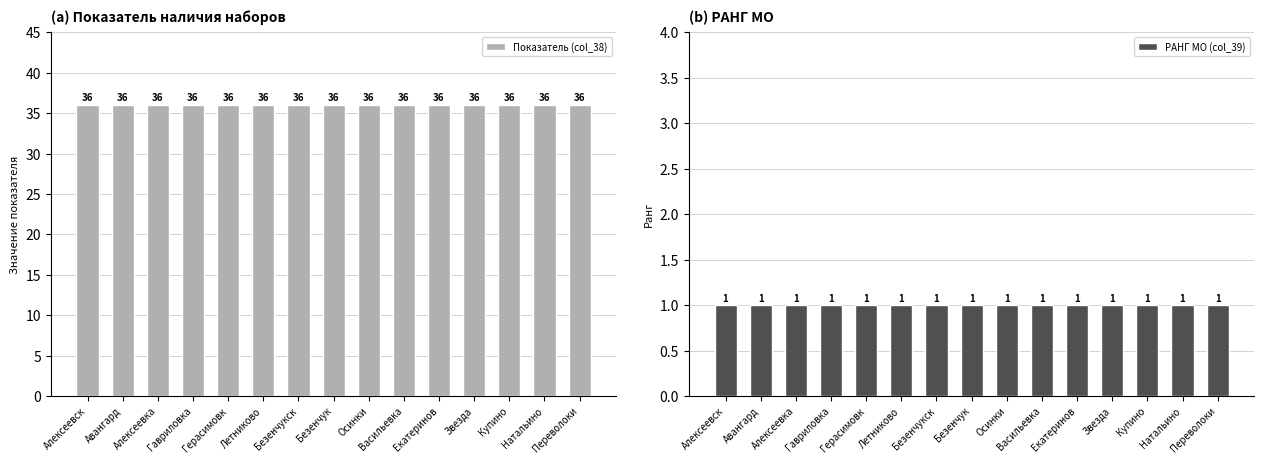

What is the label of the 12th bar from the right?

Гавриловка